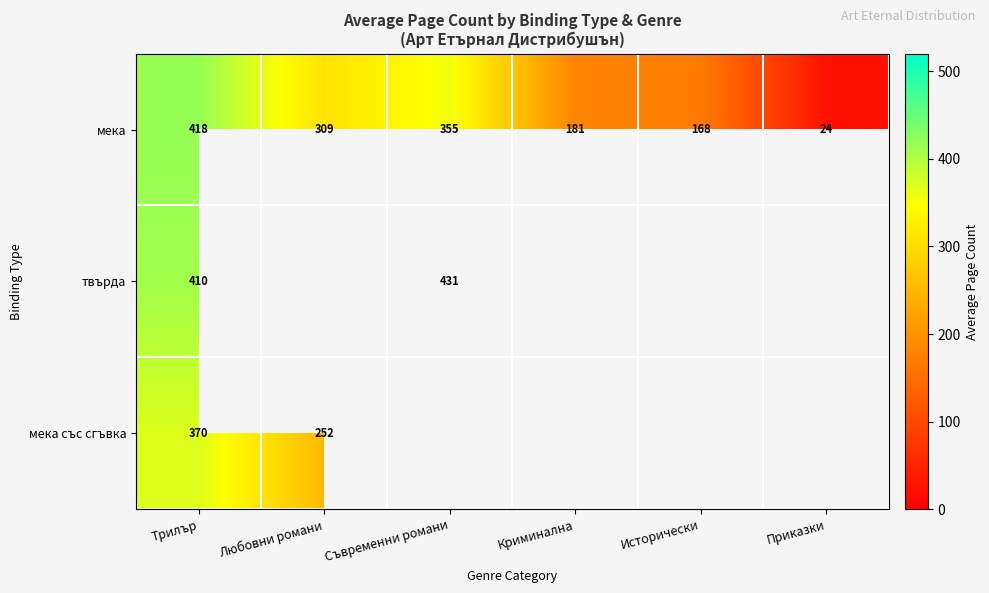

Which category has the lowest value across all series?

Приказки